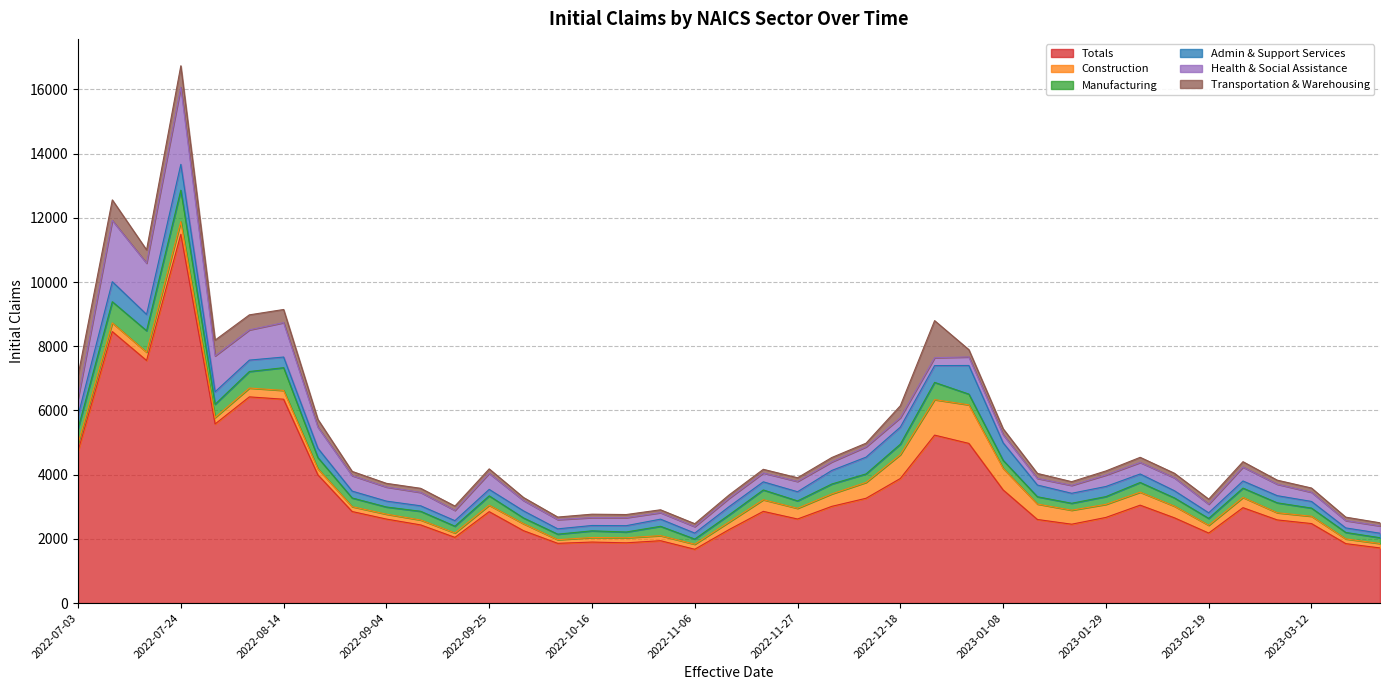

The value of Transportation & Warehousing at 2023-02-26 is 167. True or false?

True